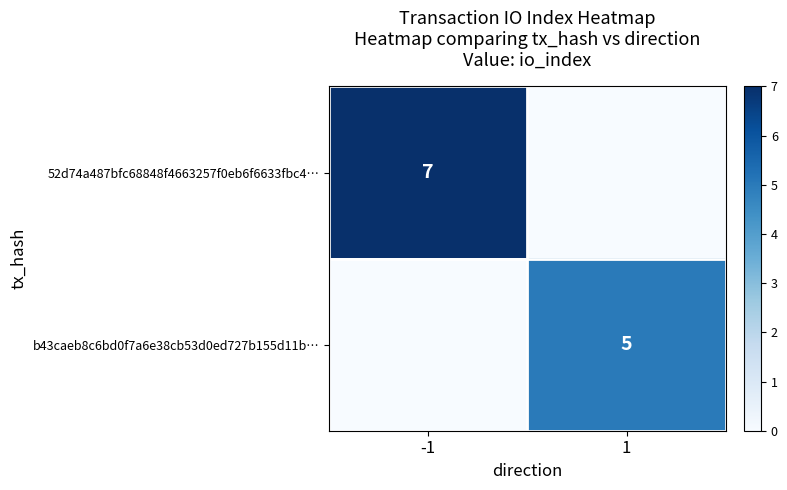

The b43caeb8c6bd0f7a6e38cb53d0ed727b155d11b… series shows 1 at 1. True or false?

False